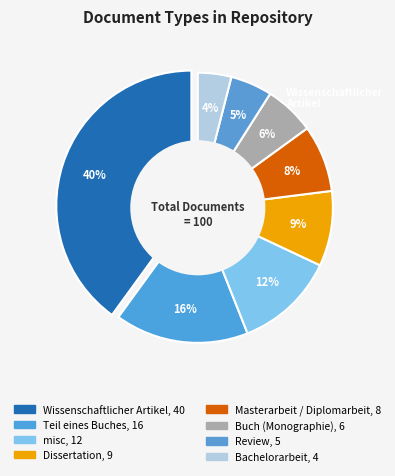

What is the total percentage of Dissertation and Teil eines Buches?

25.0%